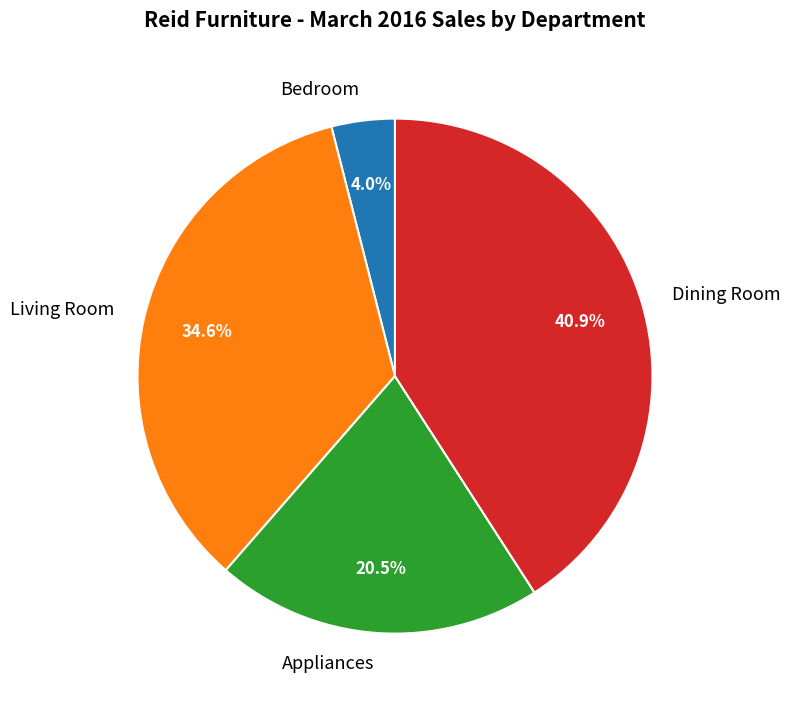

Which category has the smallest portion of the pie?

Bedroom